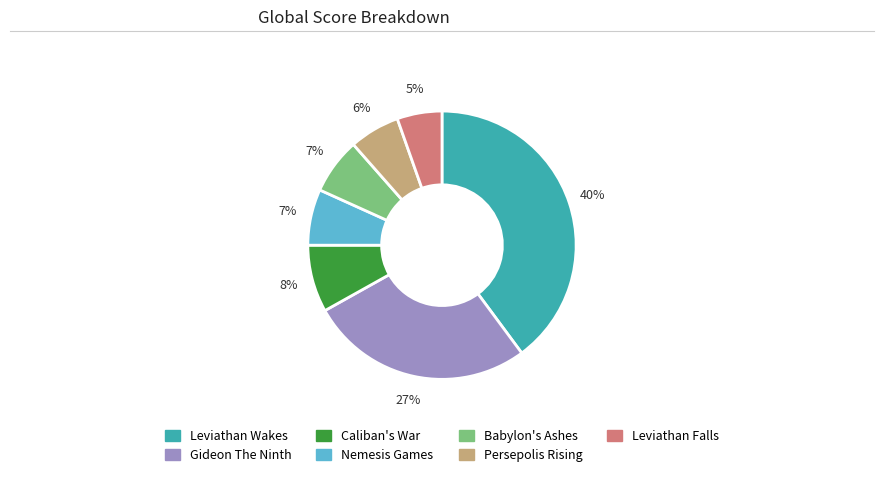

What is the largest slice in the pie chart?

Leviathan Wakes